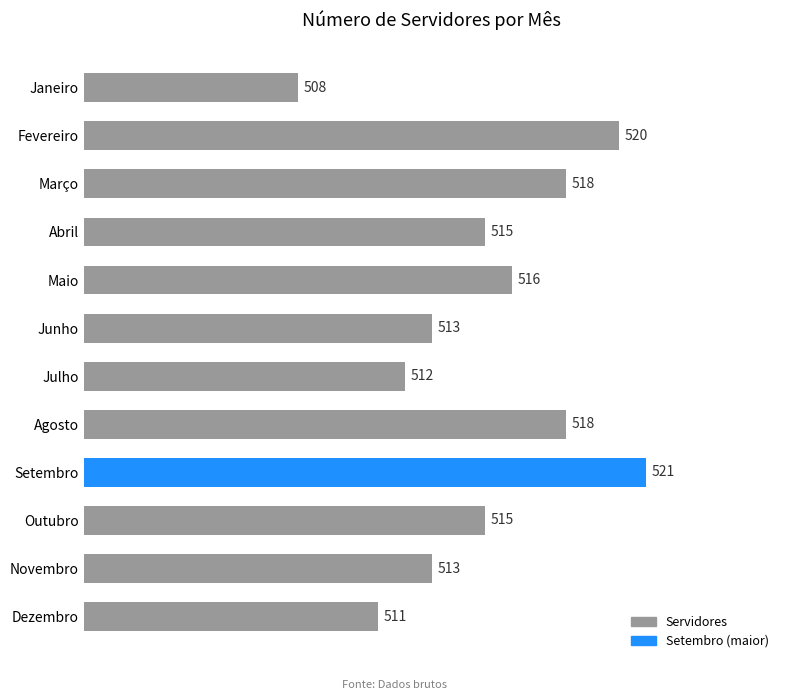

What is the ratio of the value at Abril to the value at Novembro?

1.0